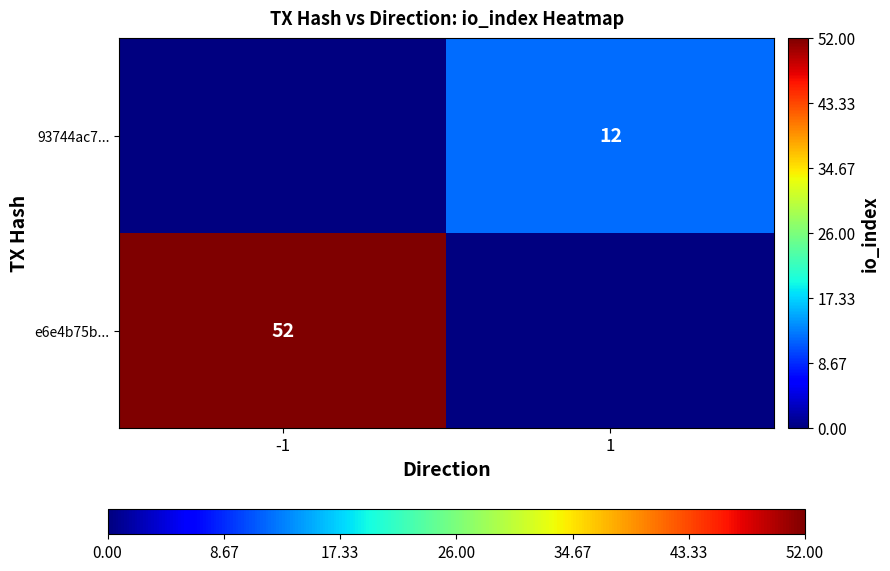

Is the value of 93744ac7... at 1 greater than the value of e6e4b75b... at -1?

No